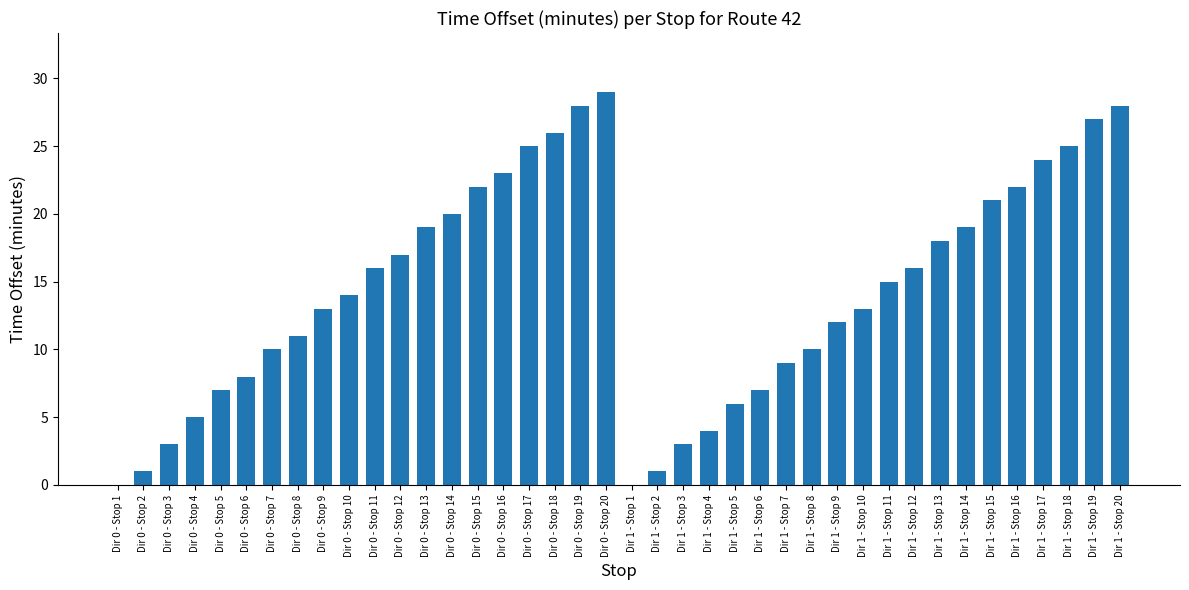

Reading left to right, what are all the values shown in this chart?

0	1	3	5	7	8	10	11	13	14	16	17	19	20	22	23	25	26	28	29	0	1	3	4	6	7	9	10	12	13	15	16	18	19	21	22	24	25	27	28